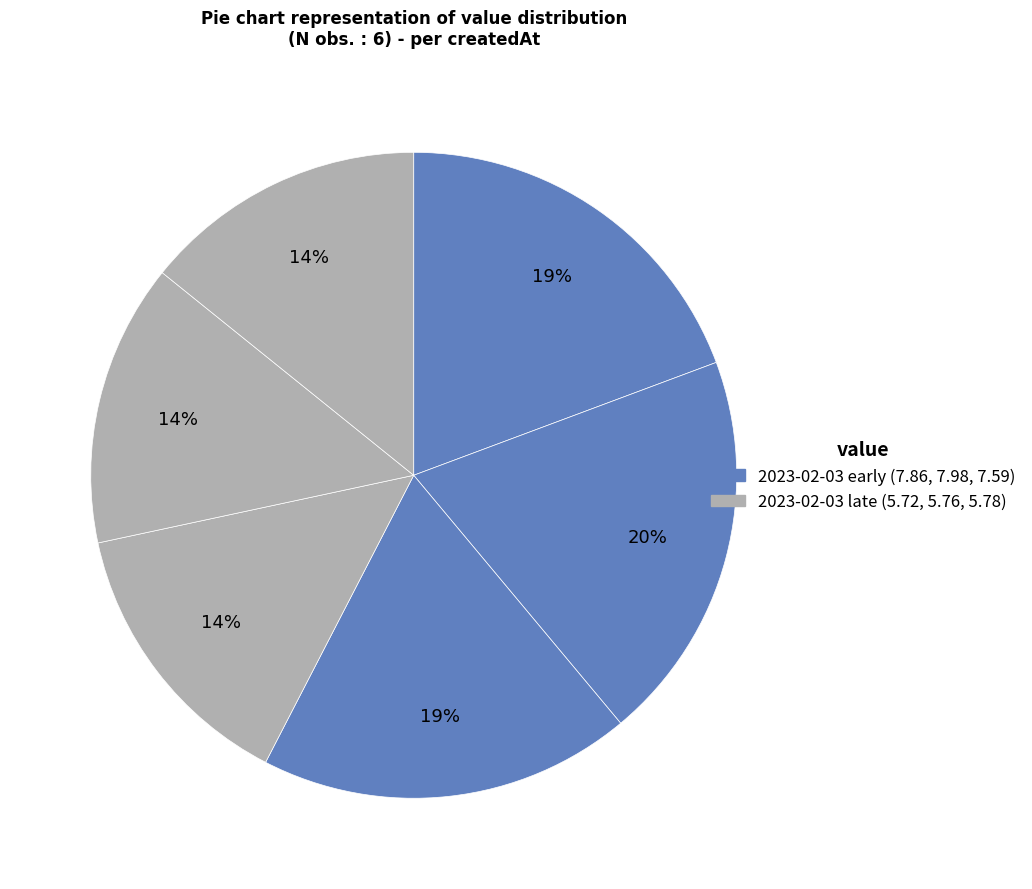

Does any single category account for the majority?

No